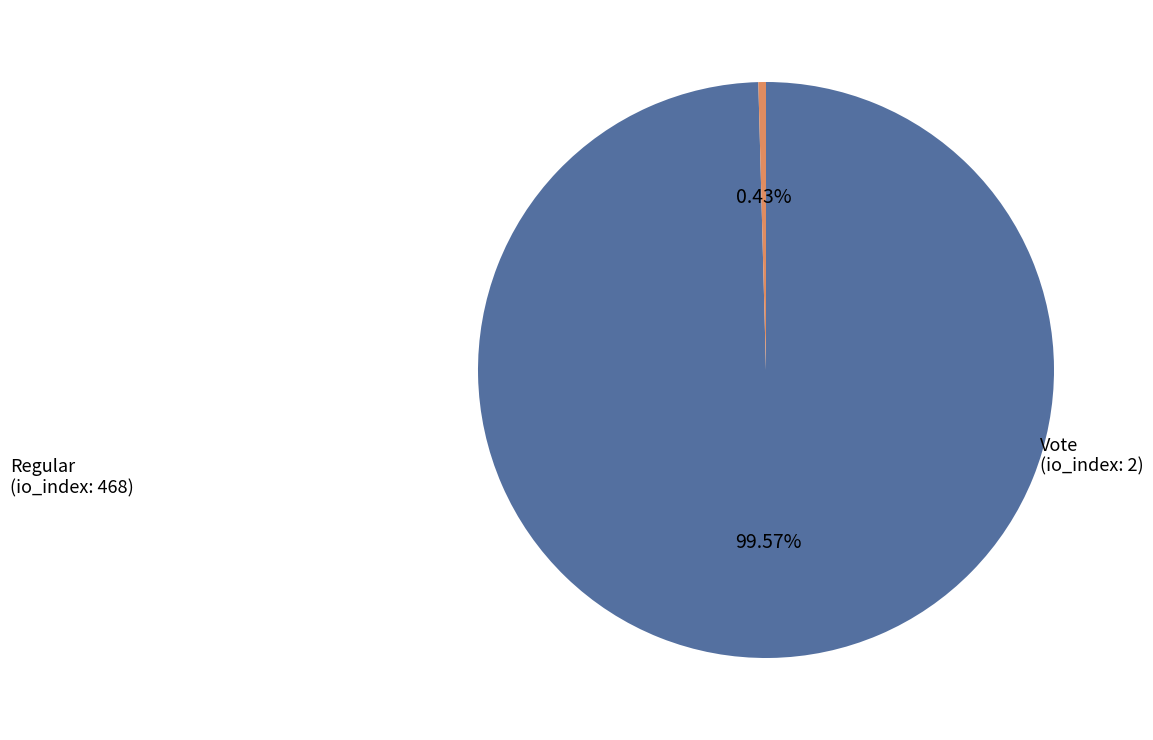

Which slice represents more than half of the pie?

Regular
(io_index: 468)